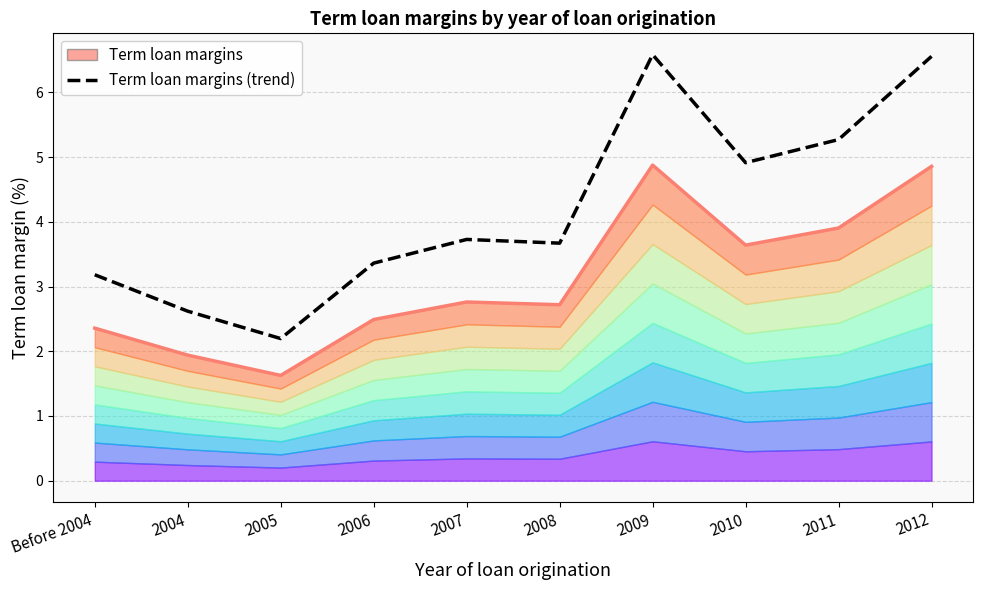

True or false: Term loan margins (top) and Term loan margins (trend) cross at least once.

False